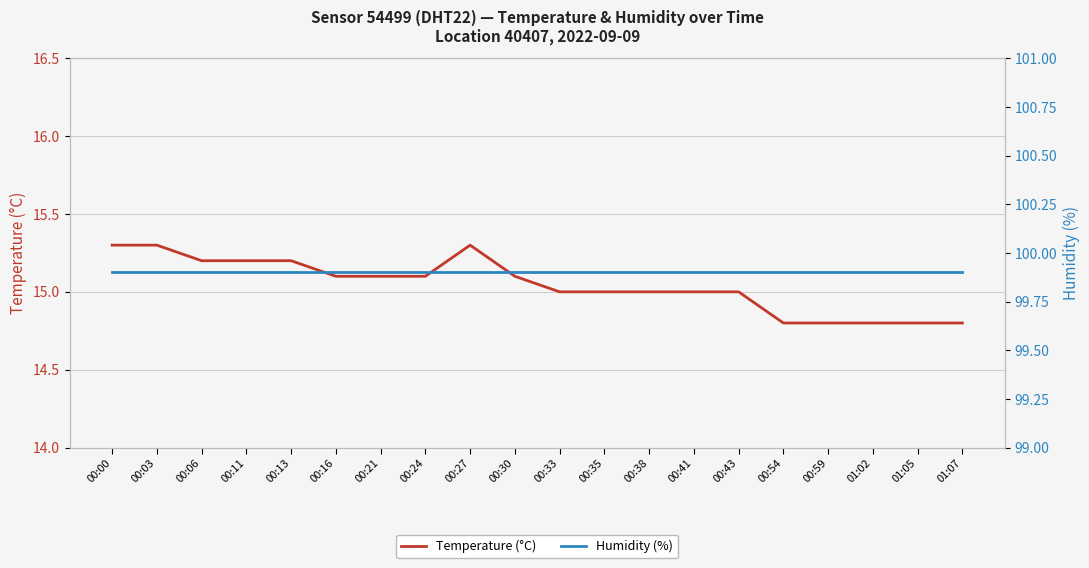

What is the difference between the Temperature (°C) values at 00:38 and 00:59?

0.2